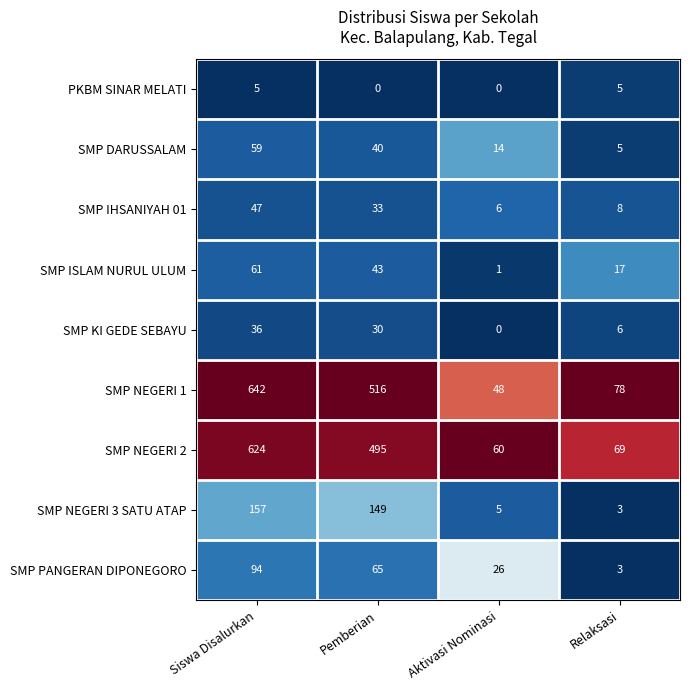

At which label is SMP NEGERI 2 closest to 342?

Pemberian